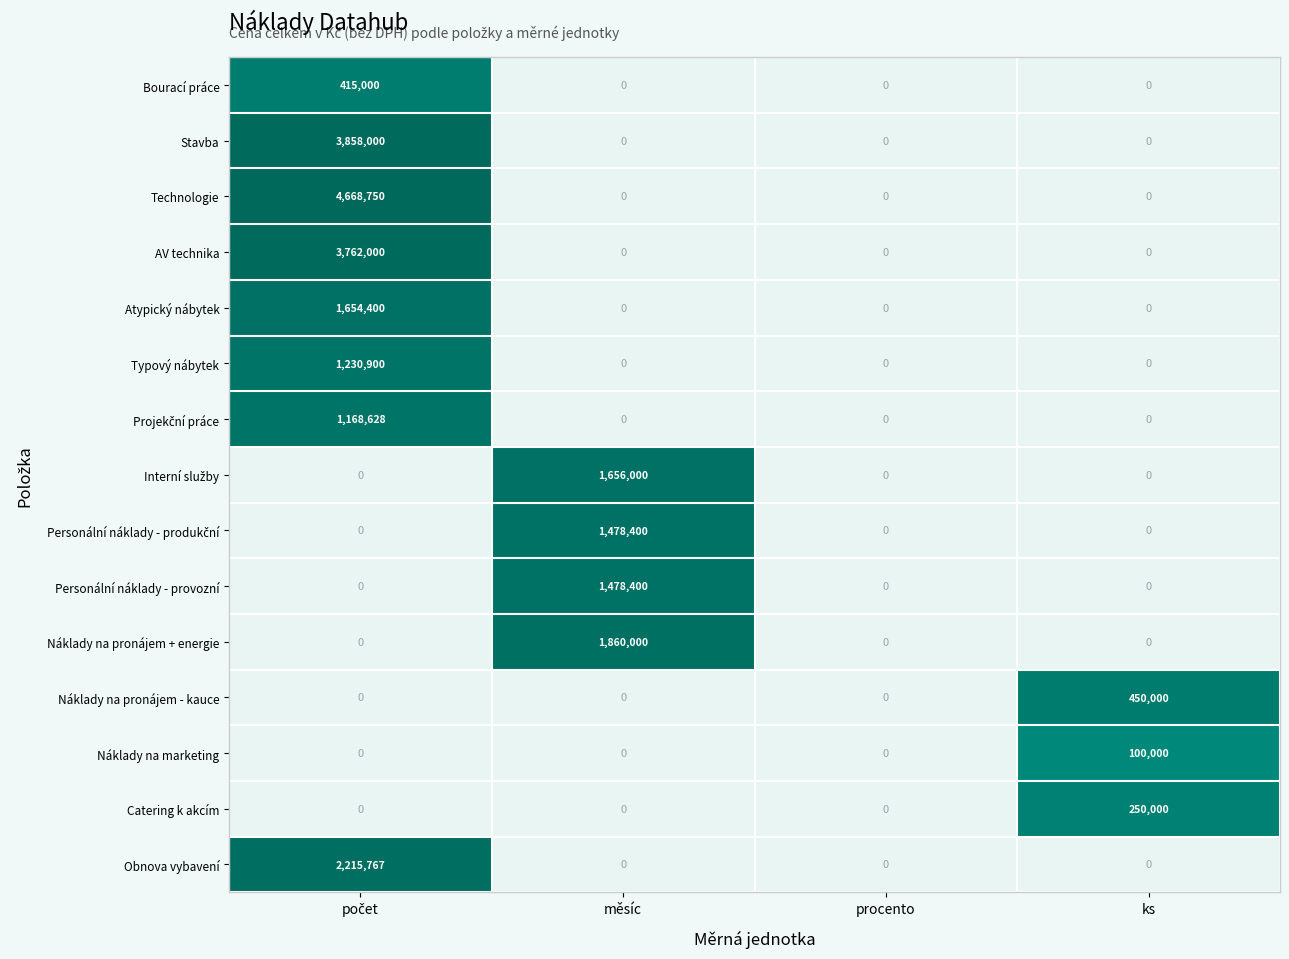

What is the difference between the highest and lowest values at měsíc?

1860000